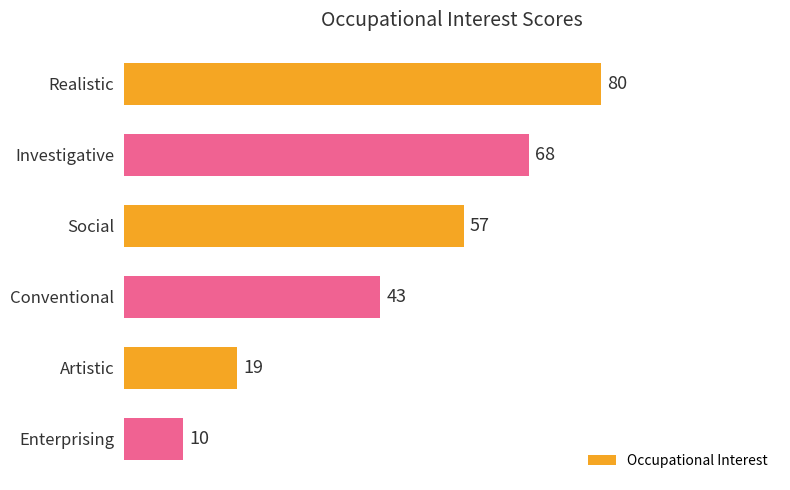

What is the ratio of the value at Social to the value at Investigative?

0.8